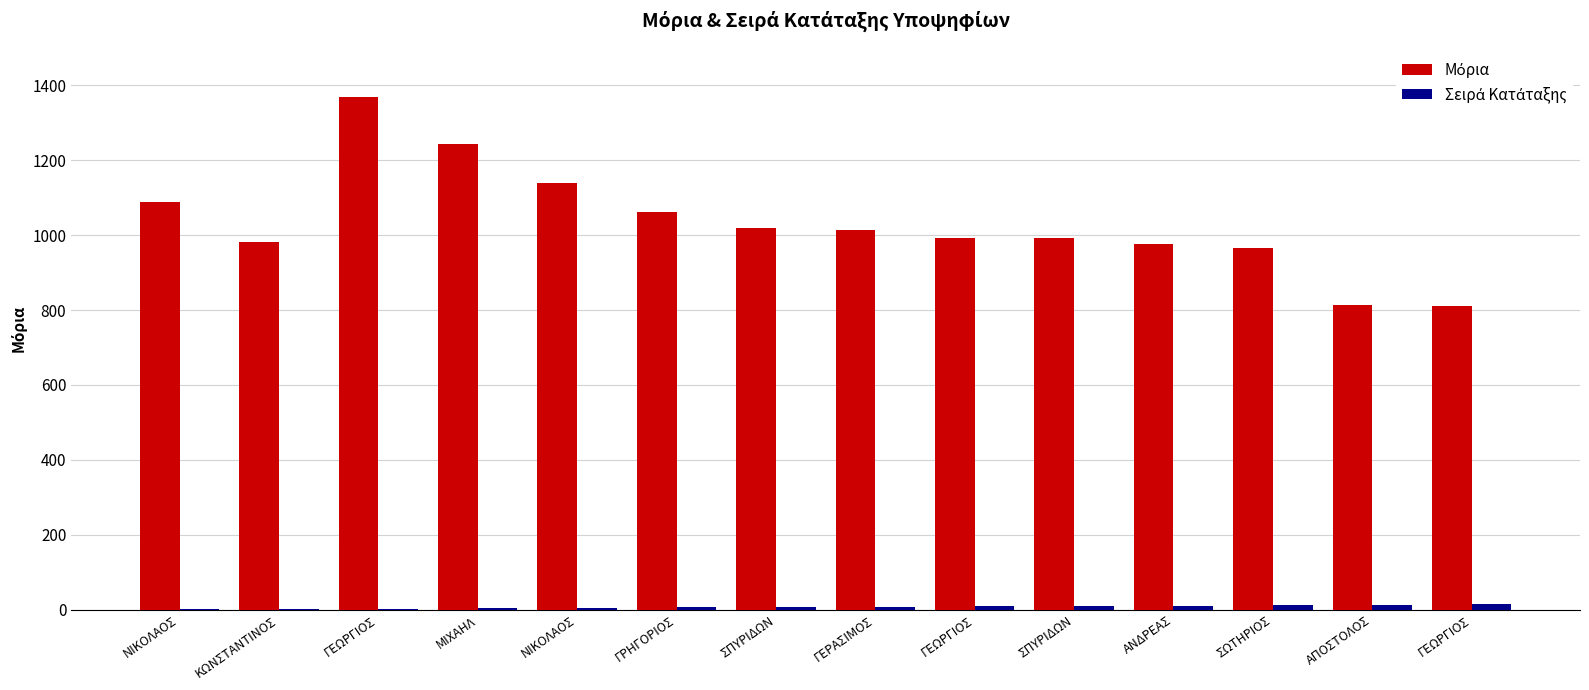

Rank the series by their maximum value, from lowest to highest.

Σειρά Κατάταξης, Μόρια